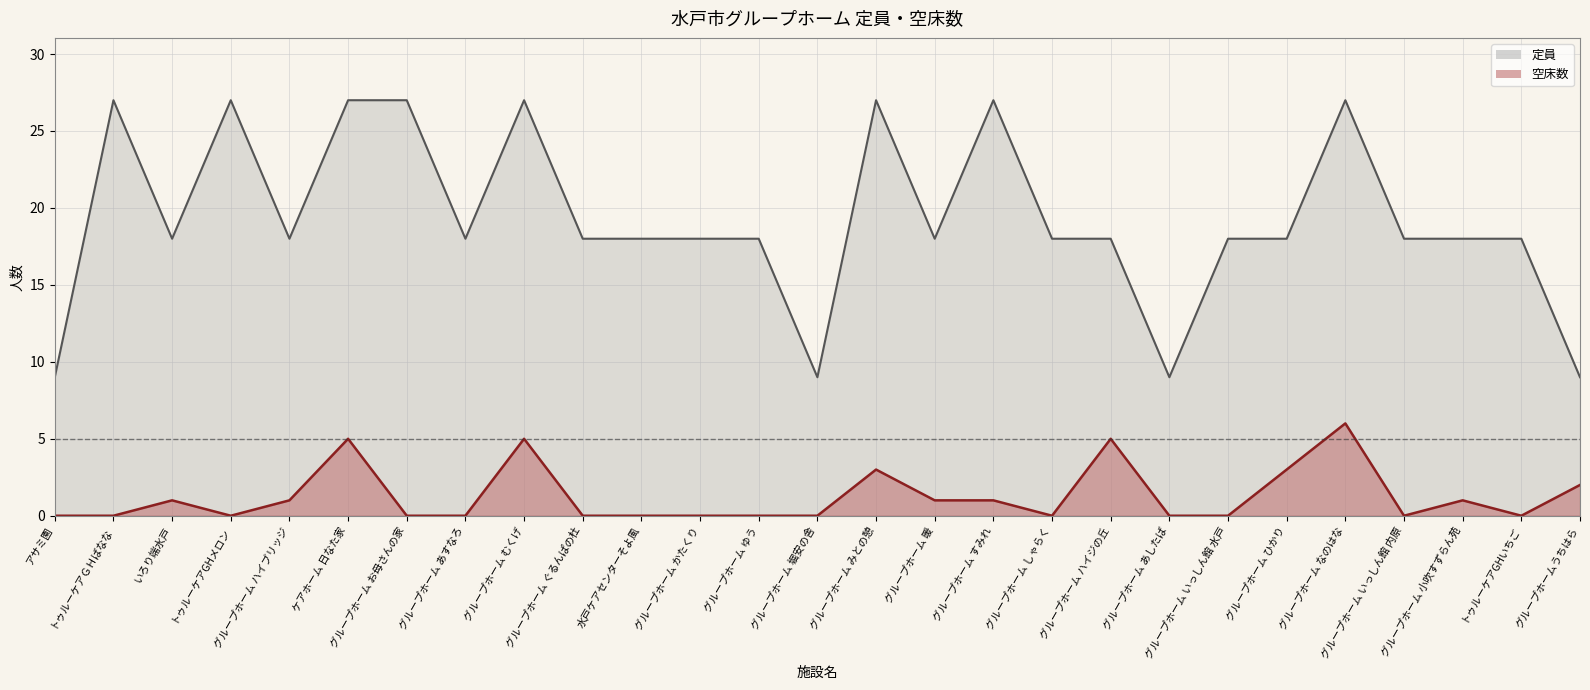

Which series has the largest range (max minus min)?

定員